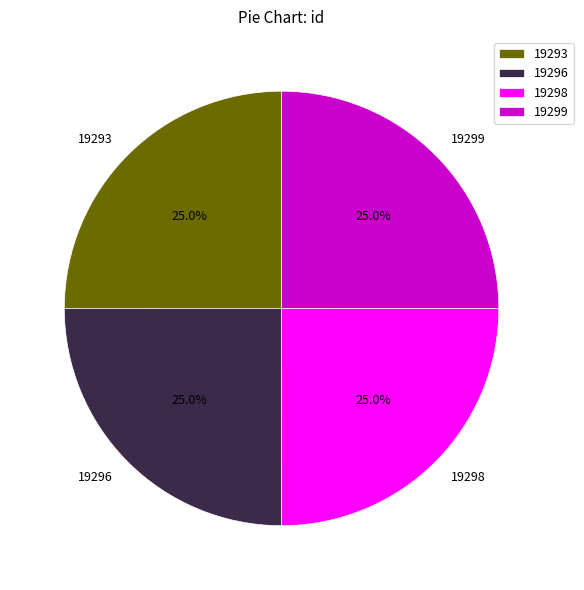

Does any single category account for the majority?

No